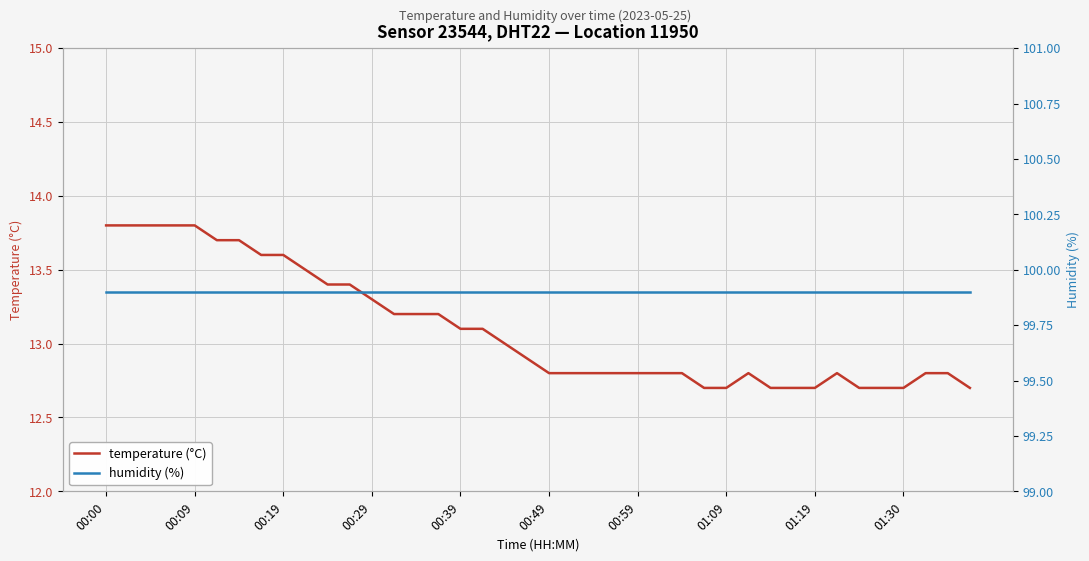

Which series has the largest range (max minus min)?

temperature (°C)